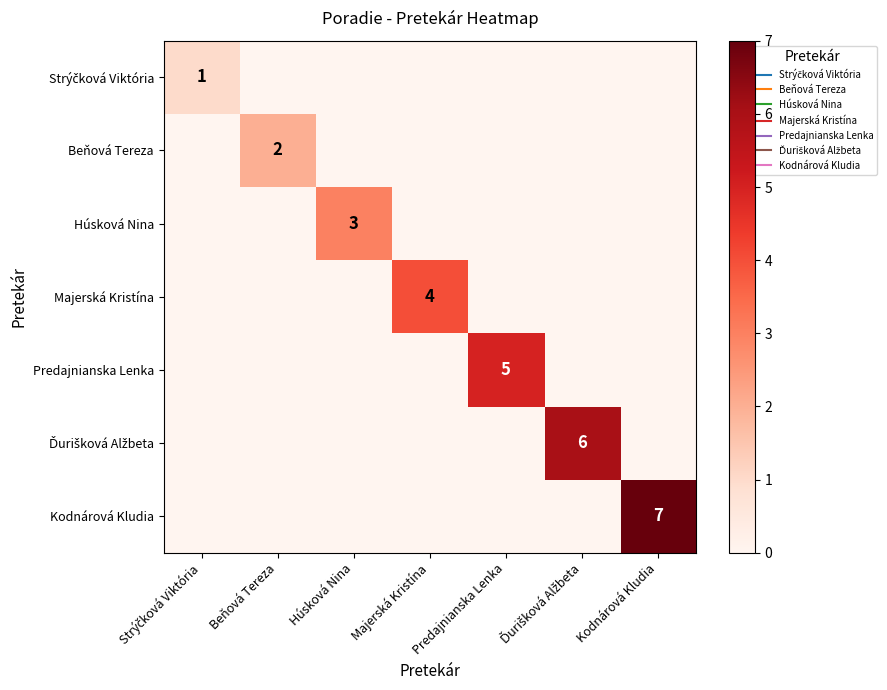

The value of Ďurišková Alžbeta at Majerská Kristína is -3. True or false?

False